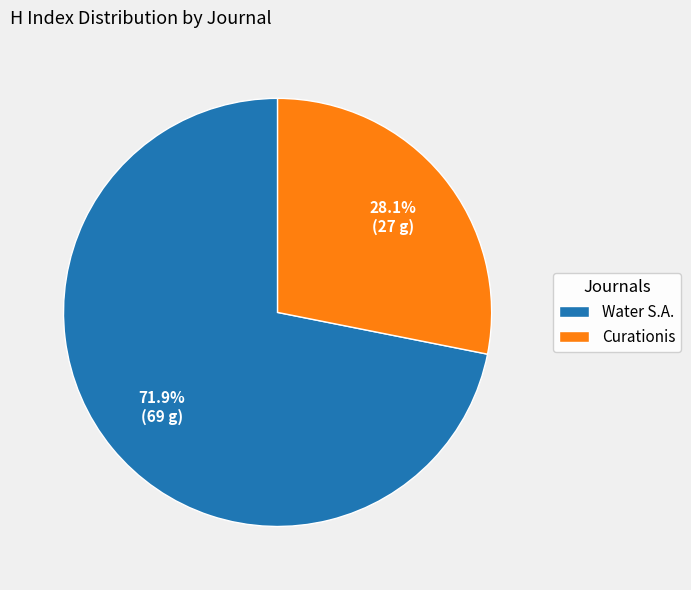

How many slices are in this pie chart?

2